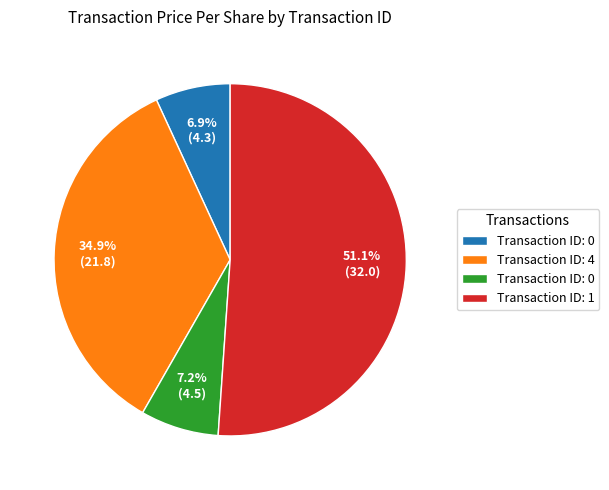

Is there a majority slice in this chart?

Yes